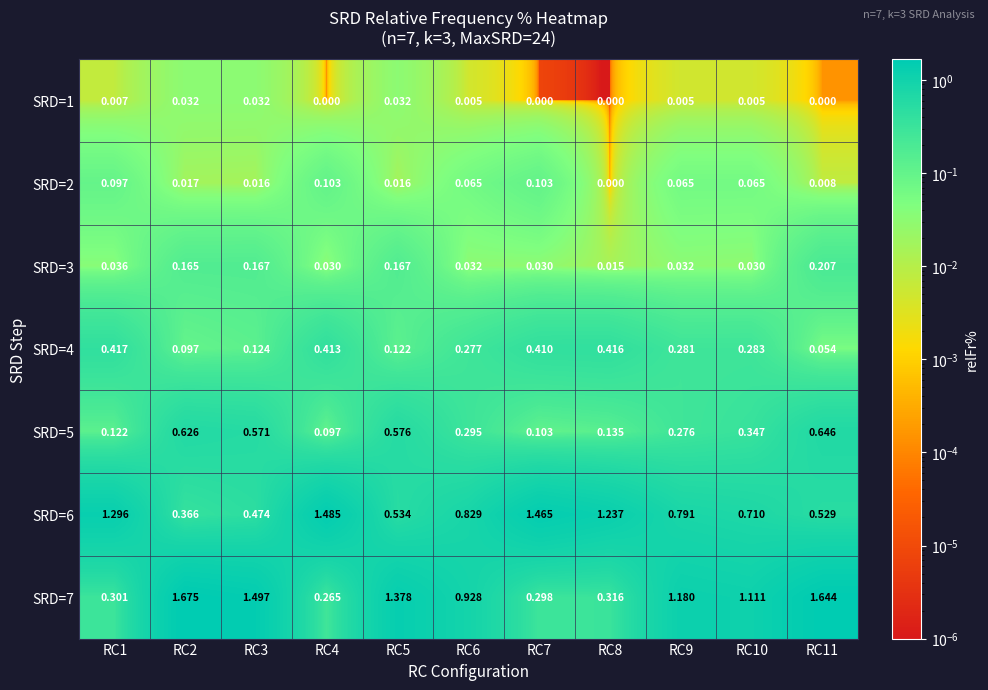

Is the value of SRD=2 at RC11 greater than the value of SRD=5 at RC9?

No